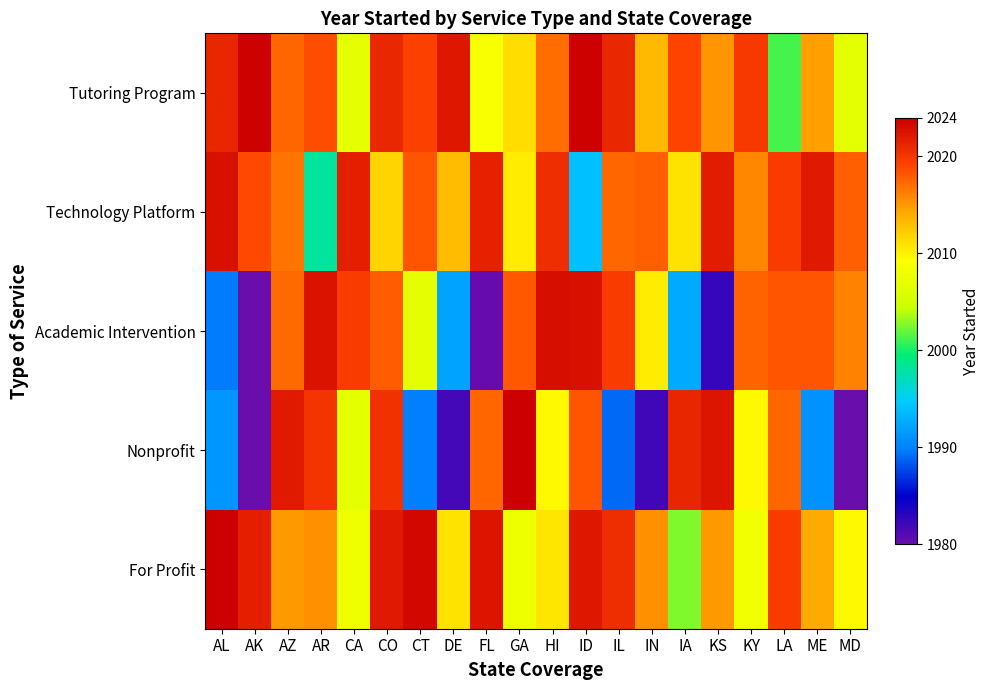

Which series has the largest range (max minus min)?

Nonprofit